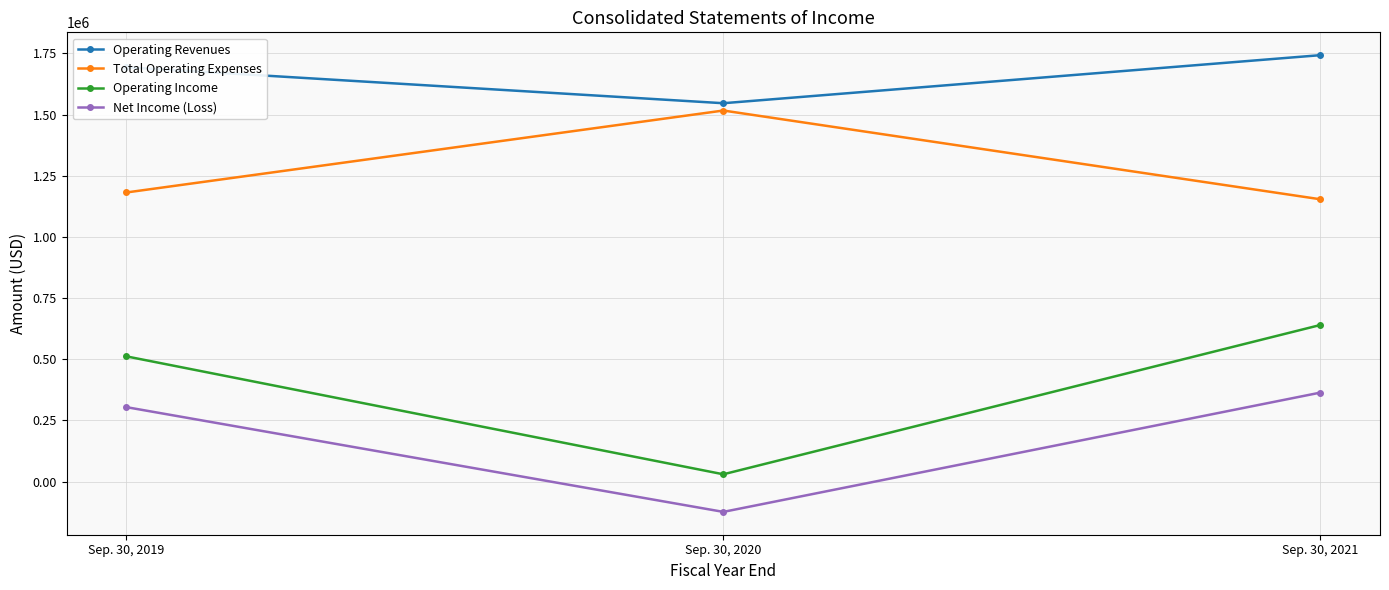

What is the sum of all Total Operating Expenses values?

3851757